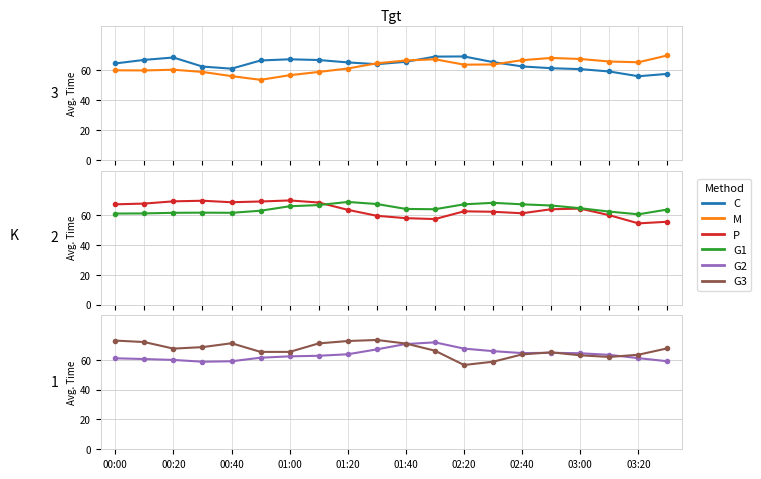

What is the total value across all series at 02:40?

386.5